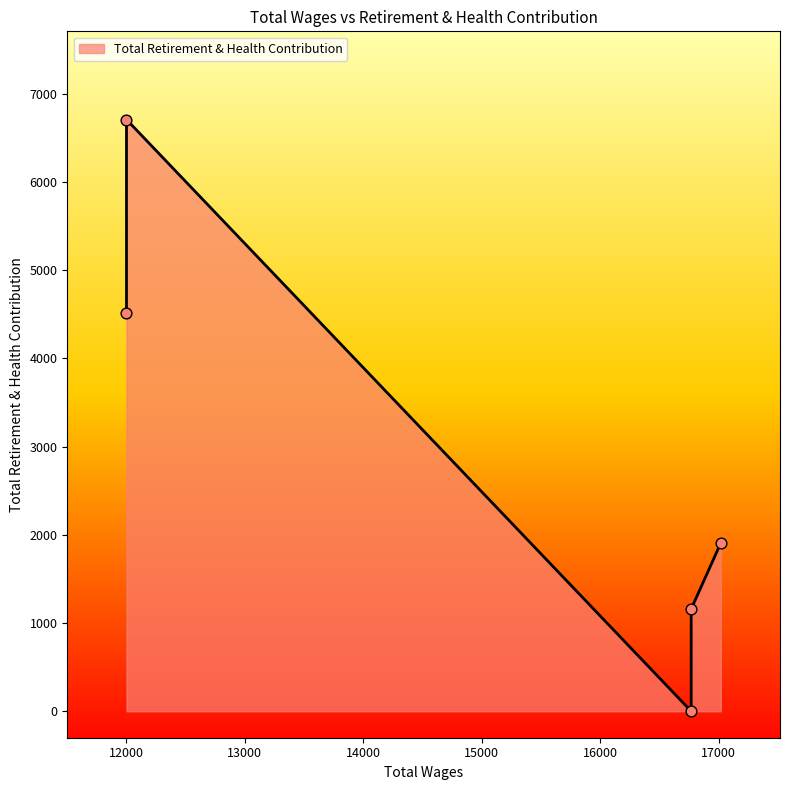

Which has a higher value, 12000.0 or 16769.0?

12000.0